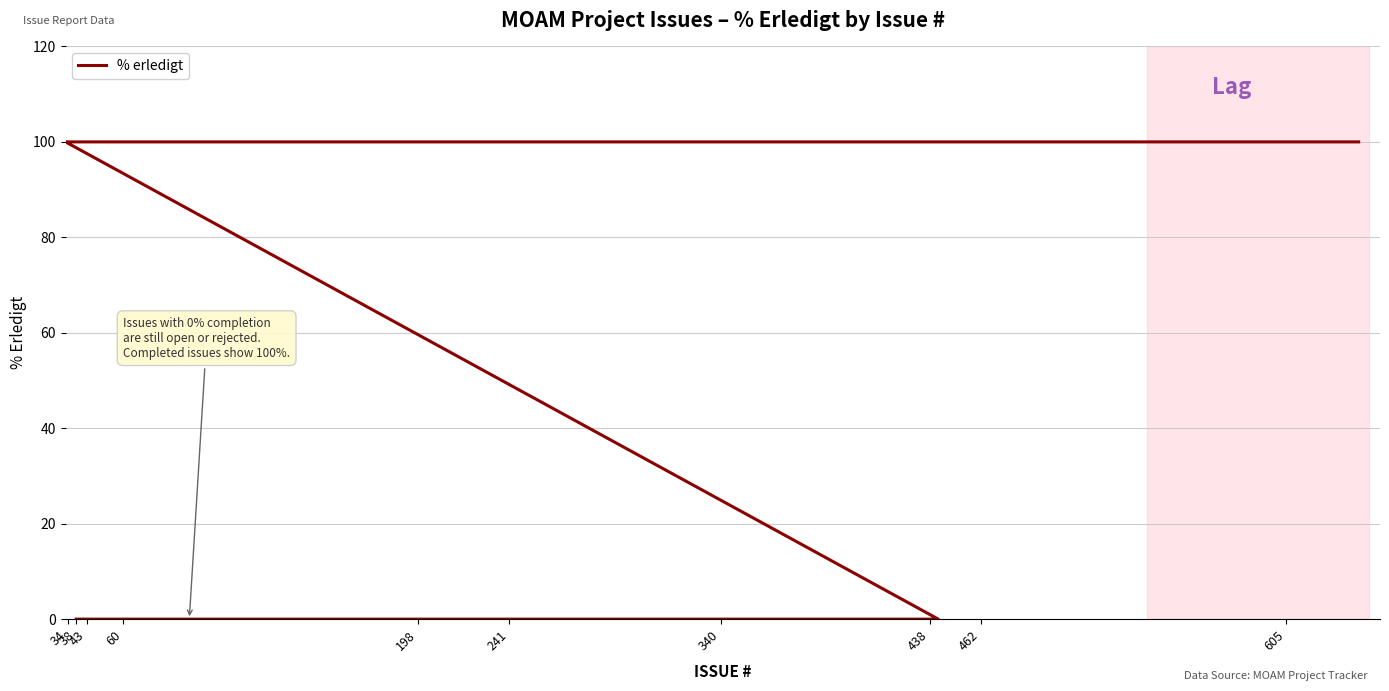

The chart shows a value of 0 at 43. True or false?

True